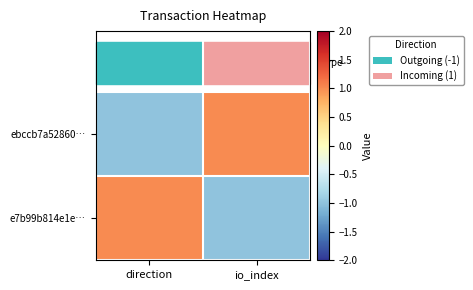

What is the spread (max minus min) of values at io_index?

2